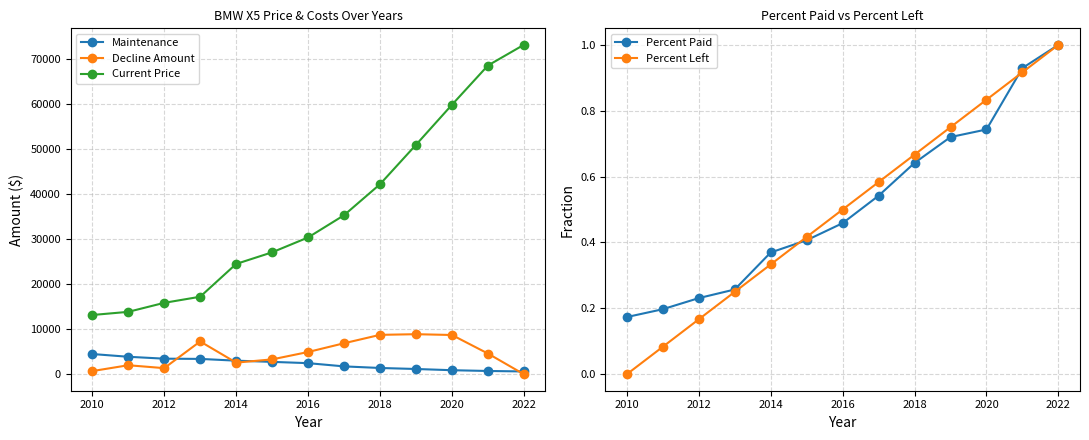

The Maintenance series shows 1187 at 2010. True or false?

False